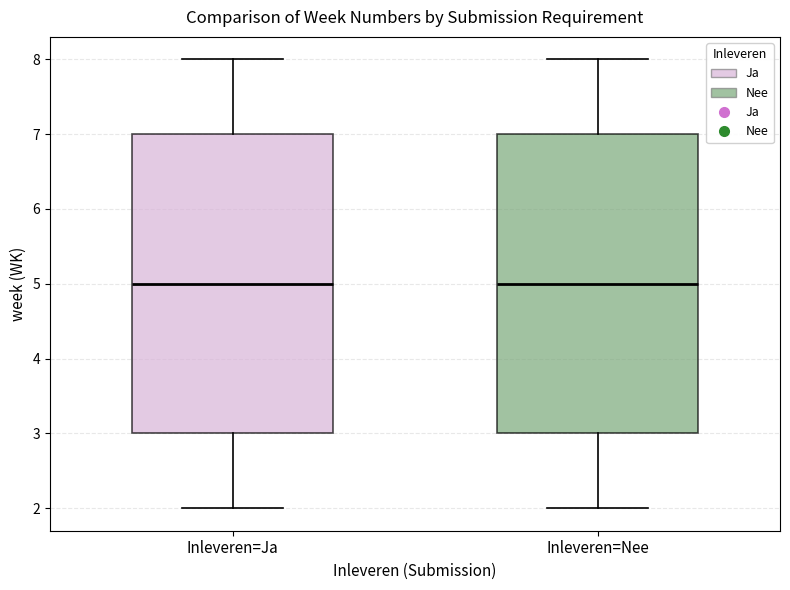

Reading left to right, read every box against the y-axis: the position of its median line, the range the box covers, and the ends of its whiskers. The values are not printed on the chart, so give them approximately, as read against the axis.

Inleveren=Ja: median 5, box 3 to 7, whiskers 2 to 8
Inleveren=Nee: median 5, box 3 to 7, whiskers 2 to 8